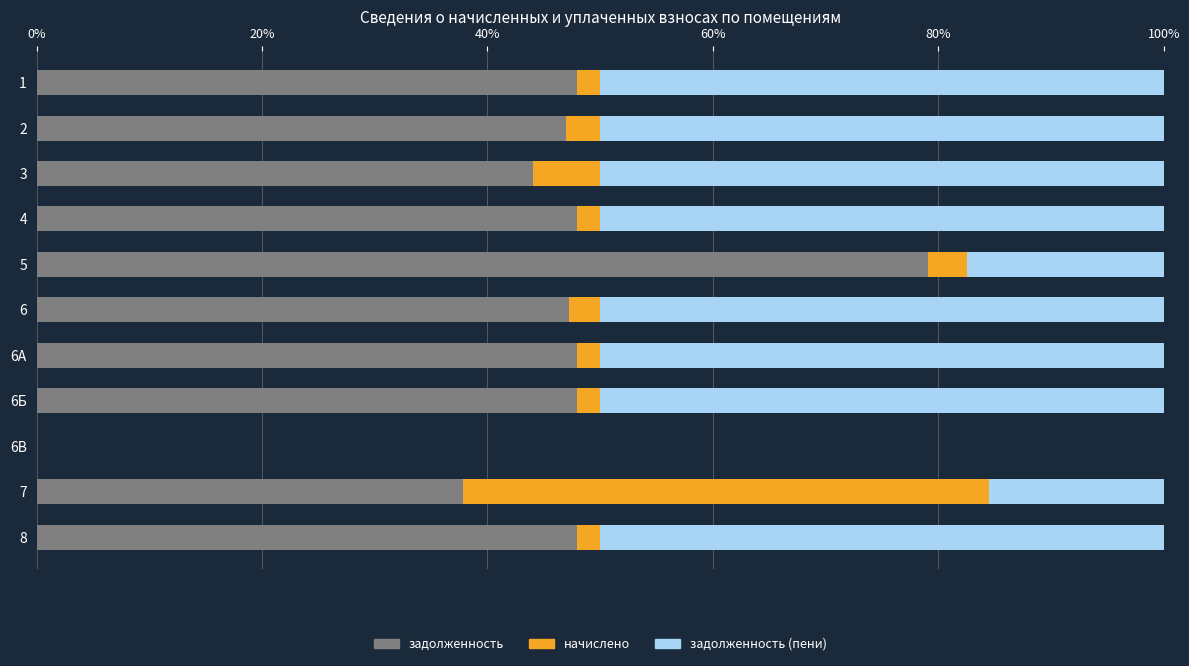

What is the maximum value for задолженность?

79.0